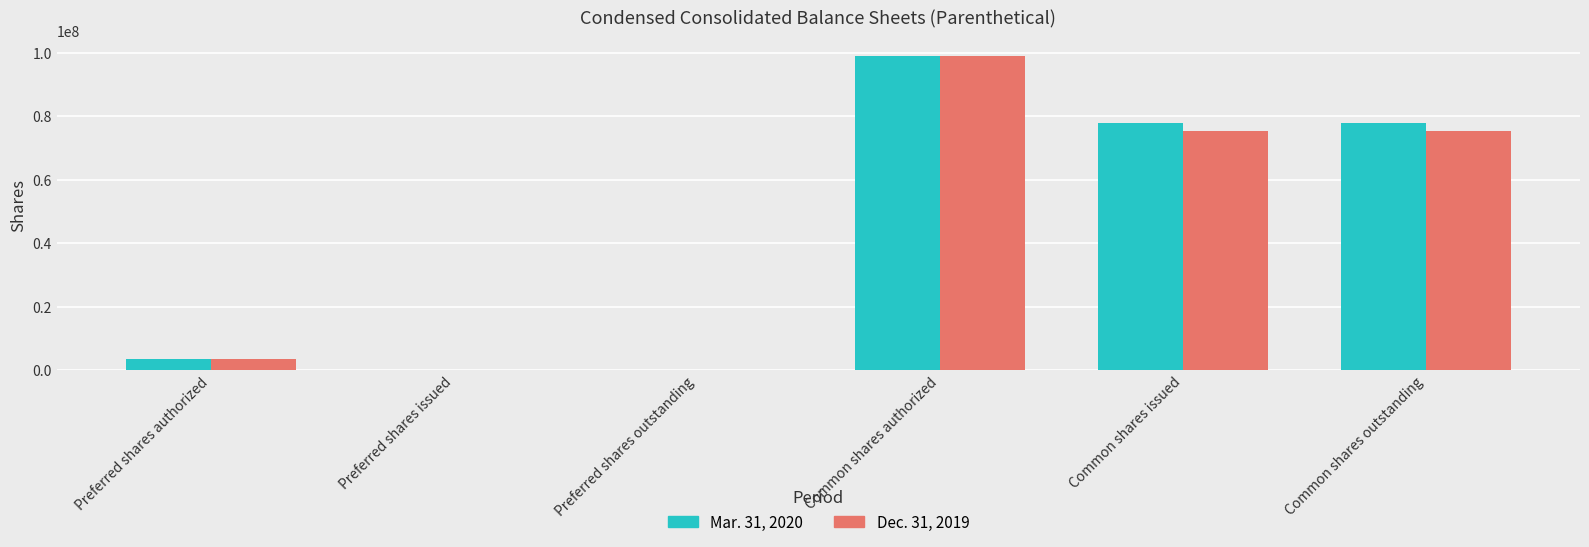

At which category is the sum across all series the highest?

Common shares authorized